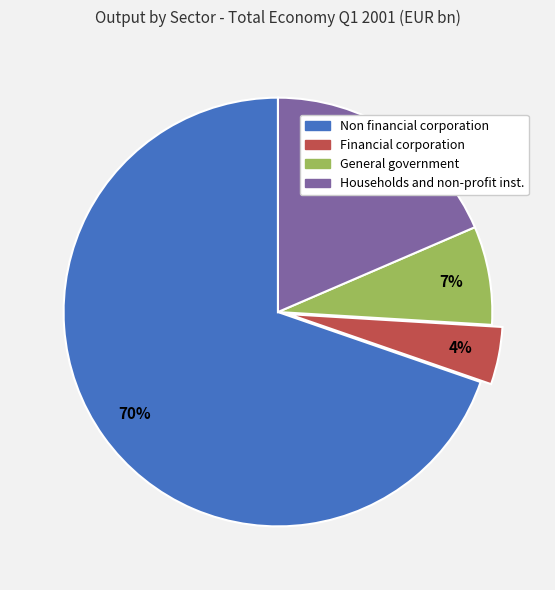

How many slices are in this pie chart?

4